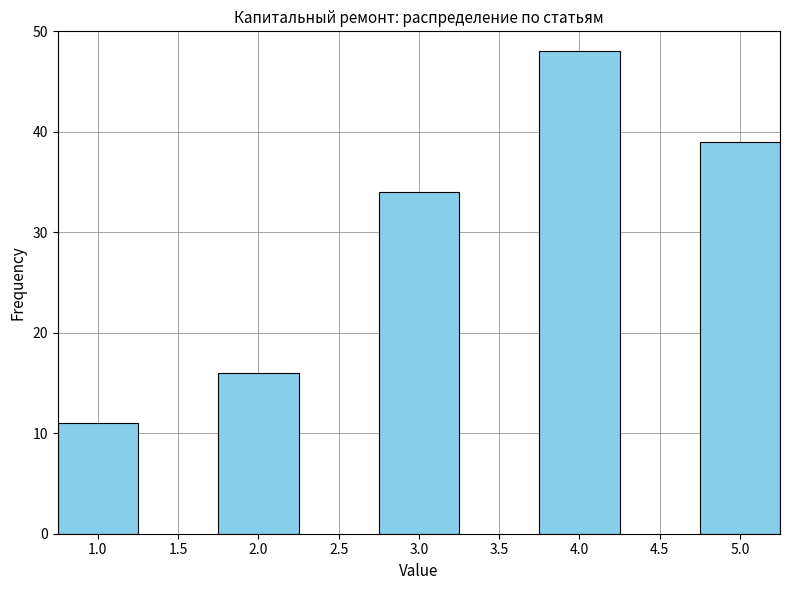

Reading left to right, extract all data points from this chart.

1.0=11	2.0=16	3.0=34	4.0=48	5.0=39